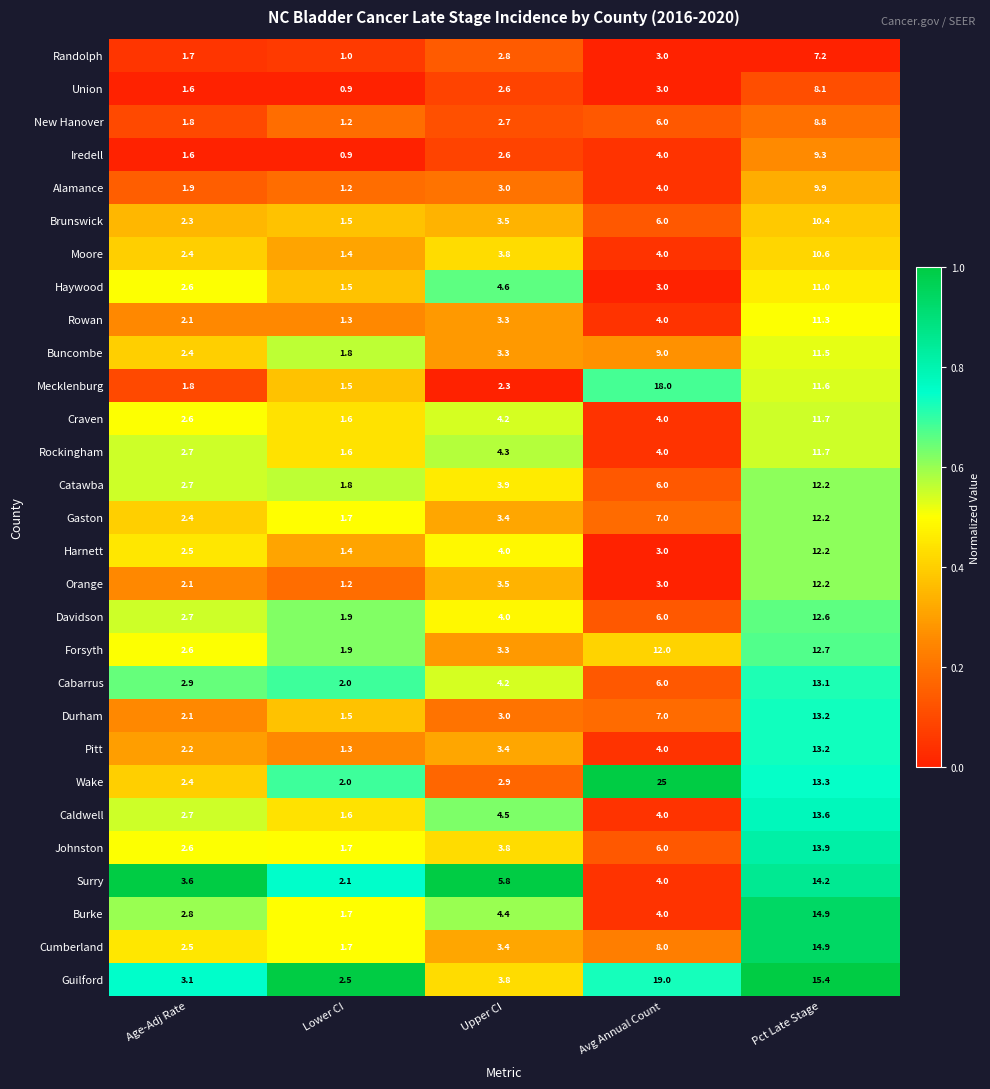

At which category is the sum across all series the highest?

Pct Late Stage